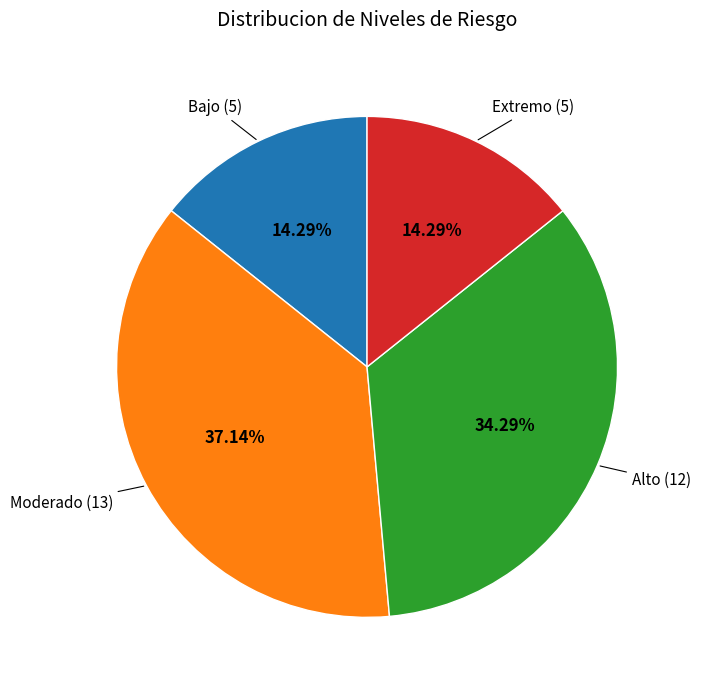

Does any single category account for the majority?

No